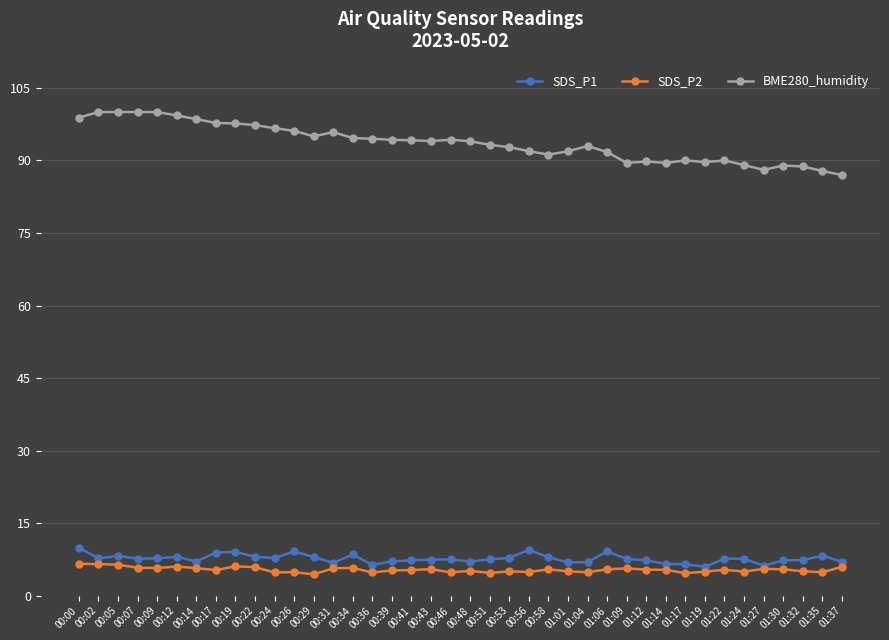

Which series has the widest spread of values?

BME280_humidity